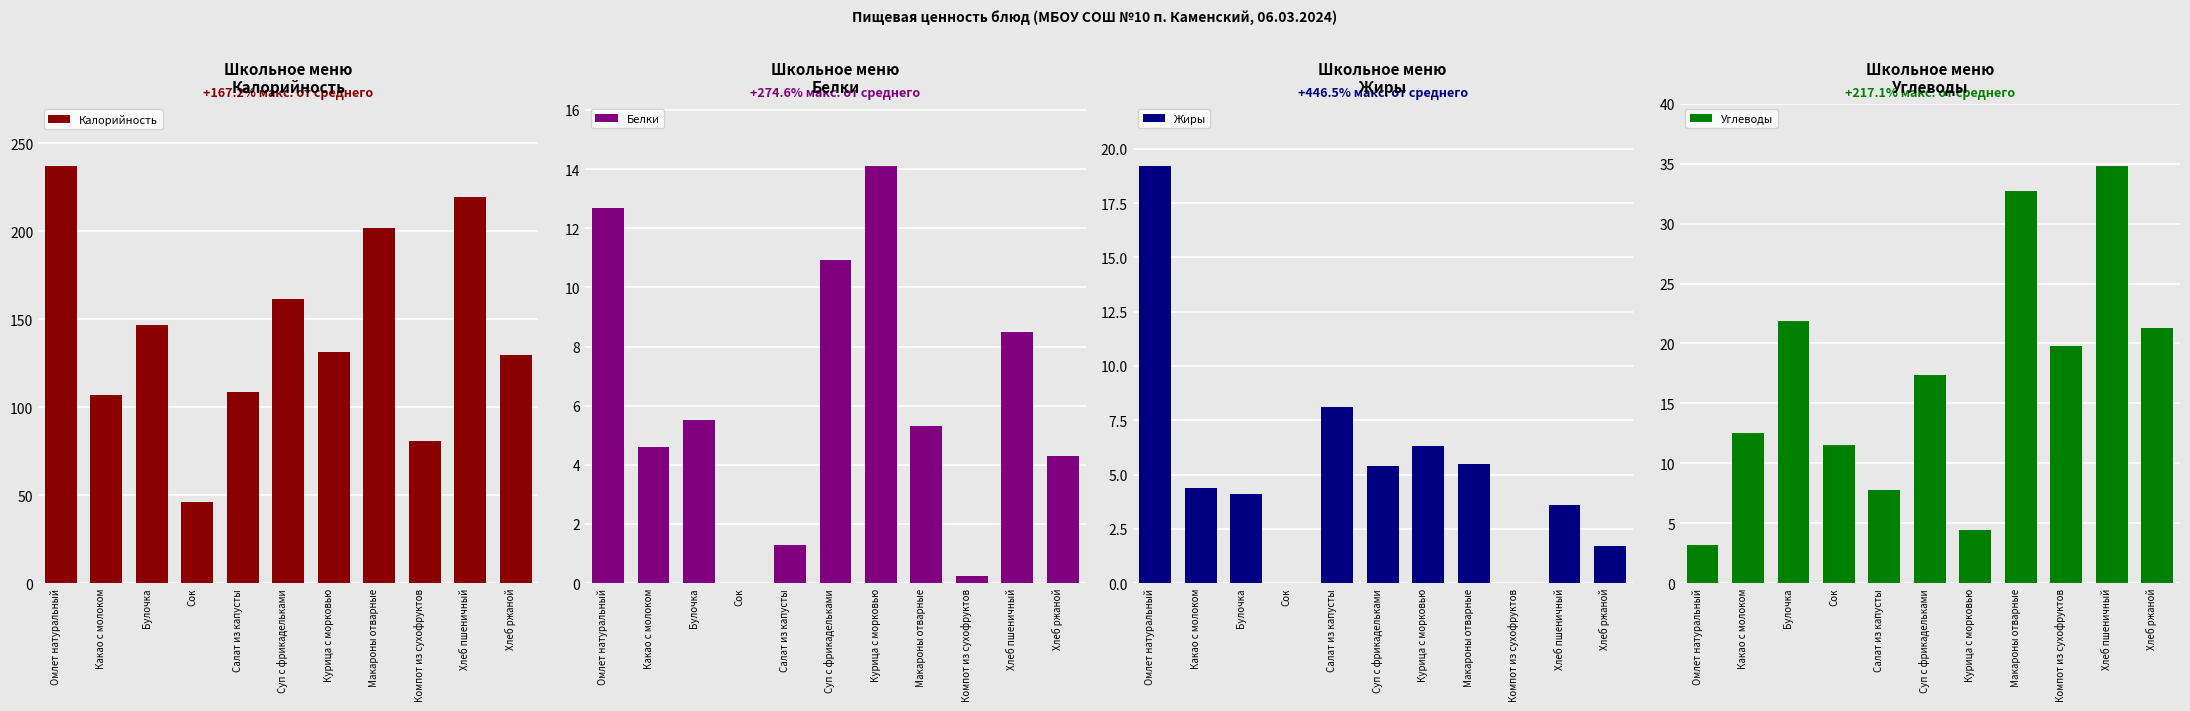

What are all the series names shown in the legend?

Калорийность, Белки, Жиры, Углеводы